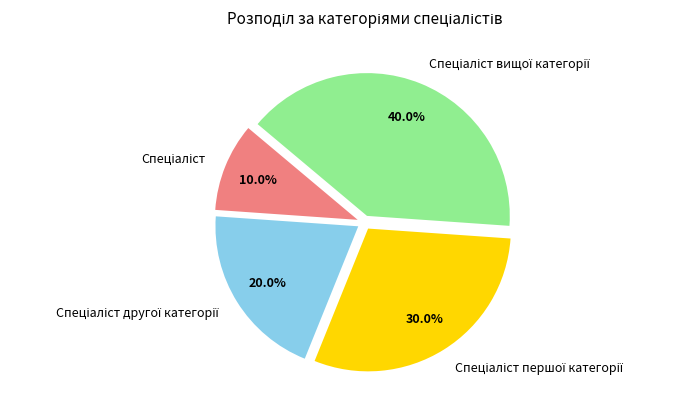

How many segments does this pie chart have?

4